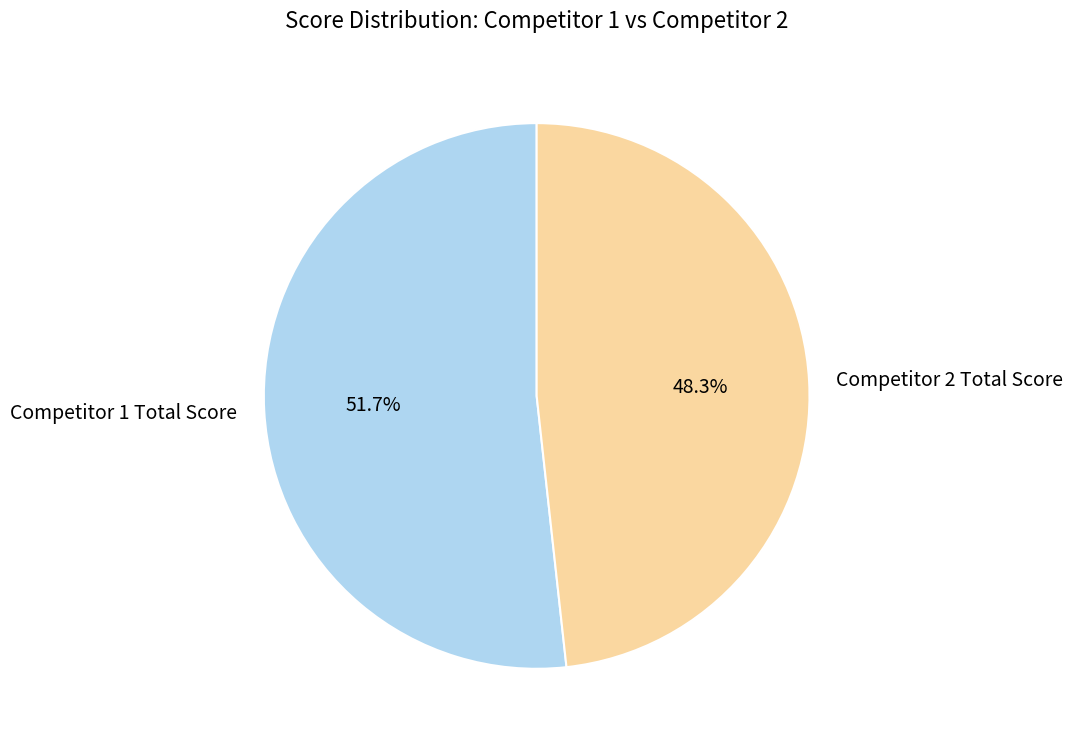

Combined, do Competitor 1 Total Score and Competitor 2 Total Score account for over 50%?

Yes